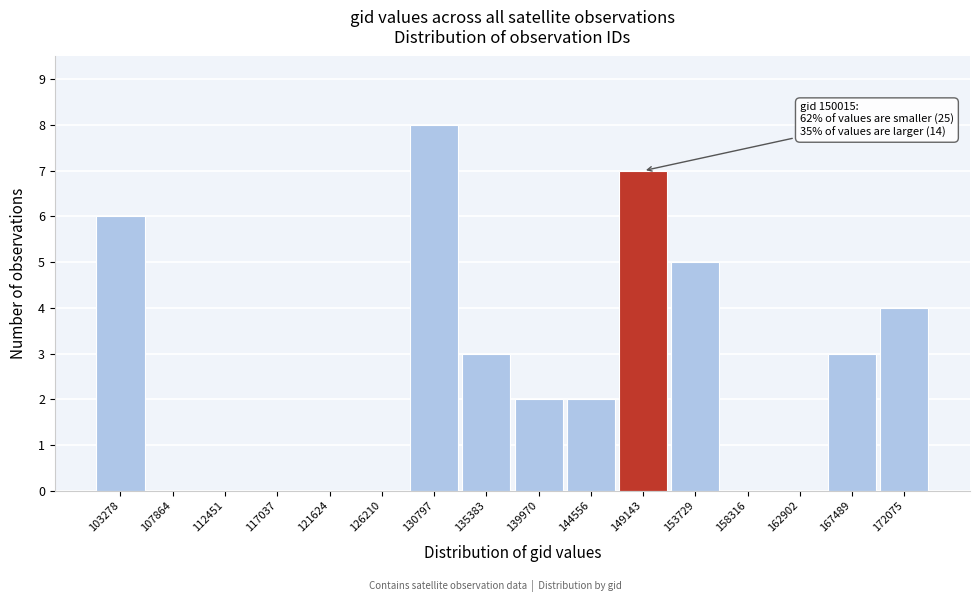

Reading left to right, list all the values displayed in this chart.

103278=6	107864=0	112451=0	117037=0	121624=0	126210=0	130797=8	135383=3	139970=2	144556=2	149143=7	153729=5	158316=0	162902=0	167489=3	172075=4